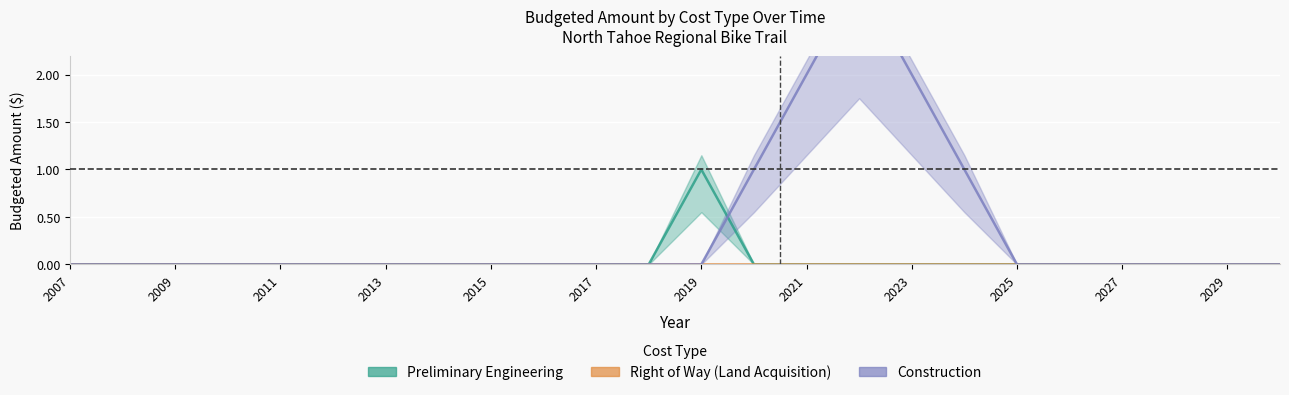

In Preliminary Engineering, how many points are higher than both neighbors (excluding endpoints)?

1